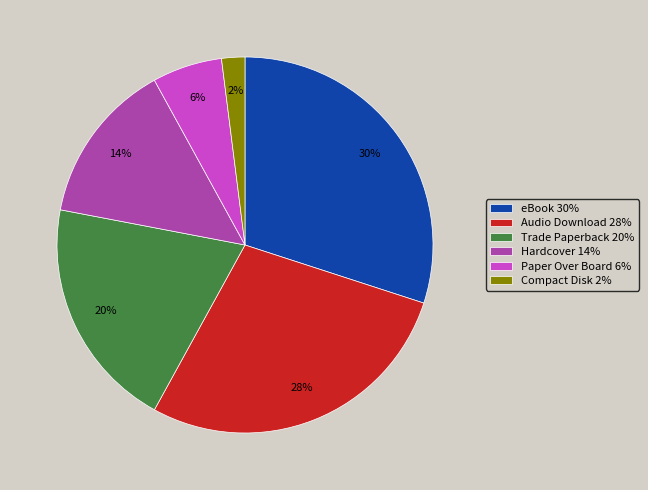

What is the largest slice in the pie chart?

eBook